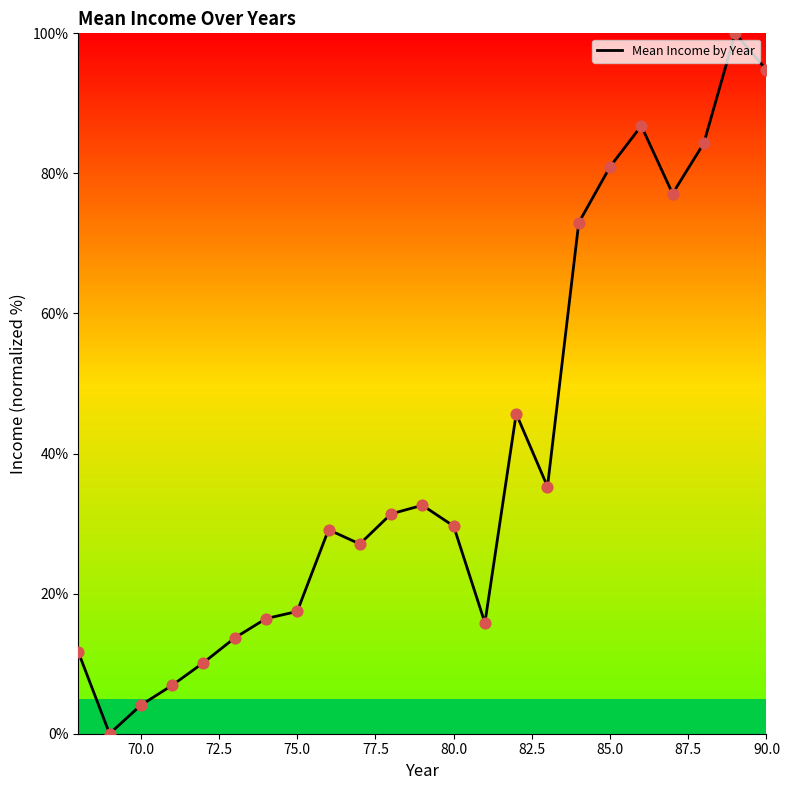

What is the greatest value displayed?

100.0